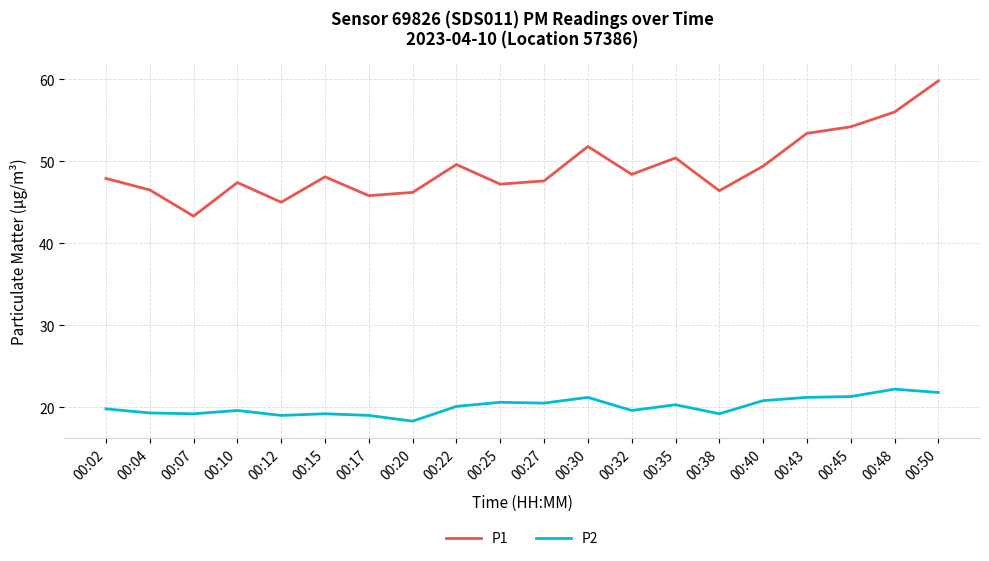

True or false: P1 and P2 intersect in this chart.

False